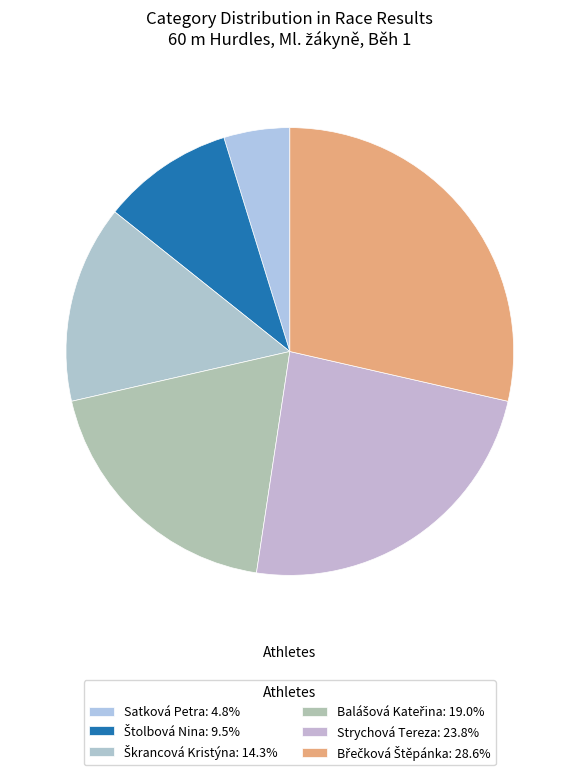

Count the number of slices in the pie.

6